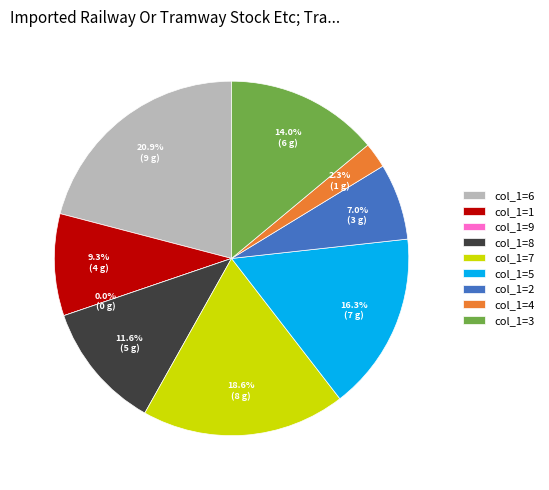

Is the sum of 1 and 2 greater than half?

No